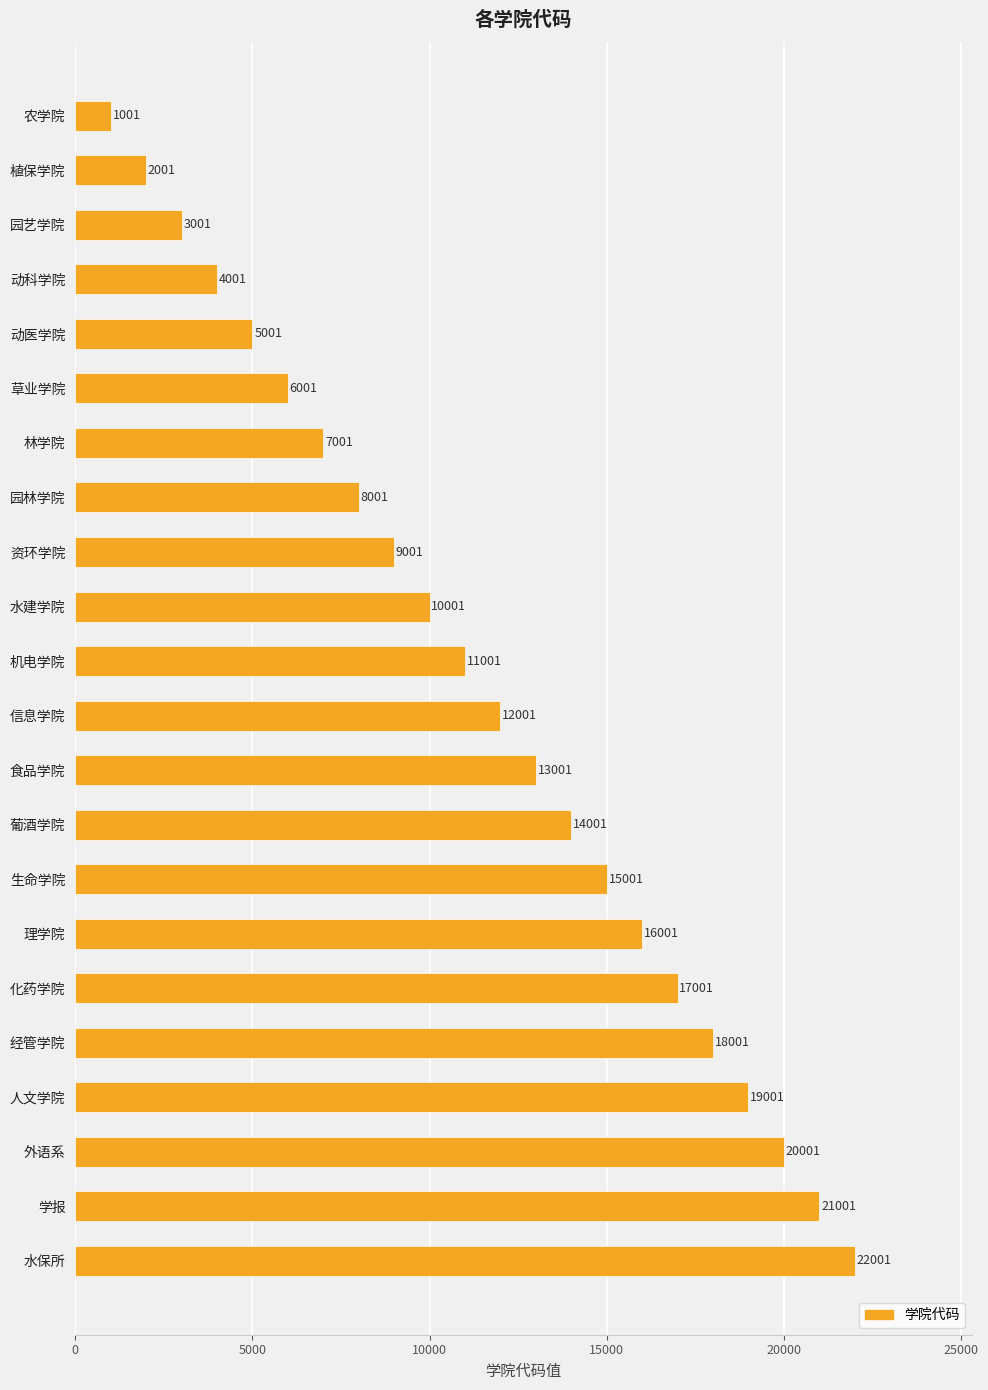

Rank the categories by value from lowest to highest.

农学院, 植保学院, 园艺学院, 动科学院, 动医学院, 草业学院, 林学院, 园林学院, 资环学院, 水建学院, 机电学院, 信息学院, 食品学院, 葡酒学院, 生命学院, 理学院, 化药学院, 经管学院, 人文学院, 外语系, 学报, 水保所